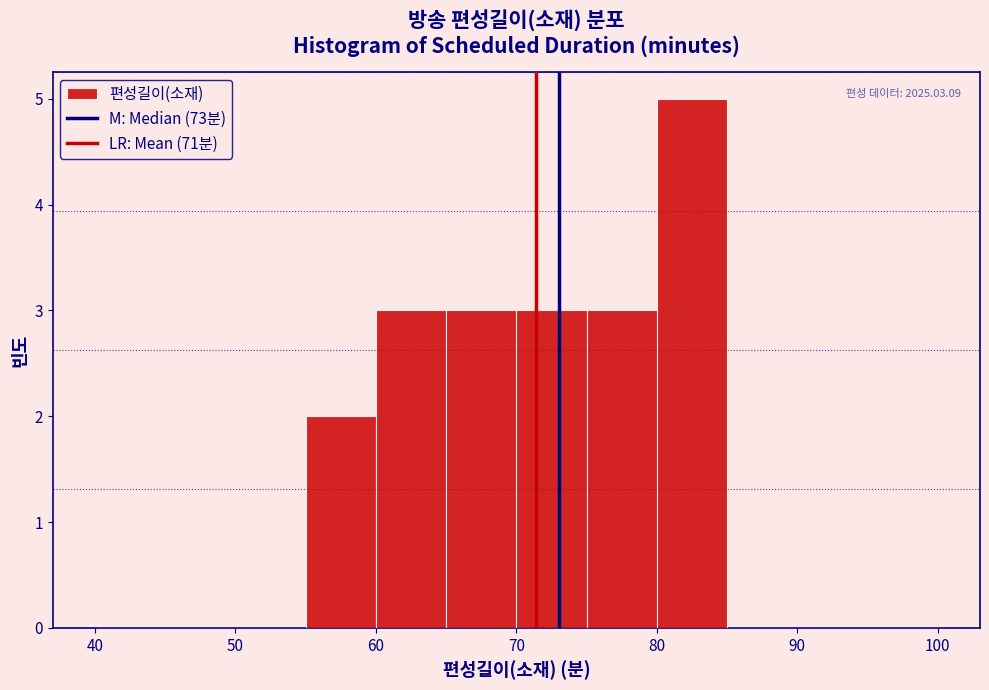

Which range on the x-axis has the tallest bar?

80 to 85